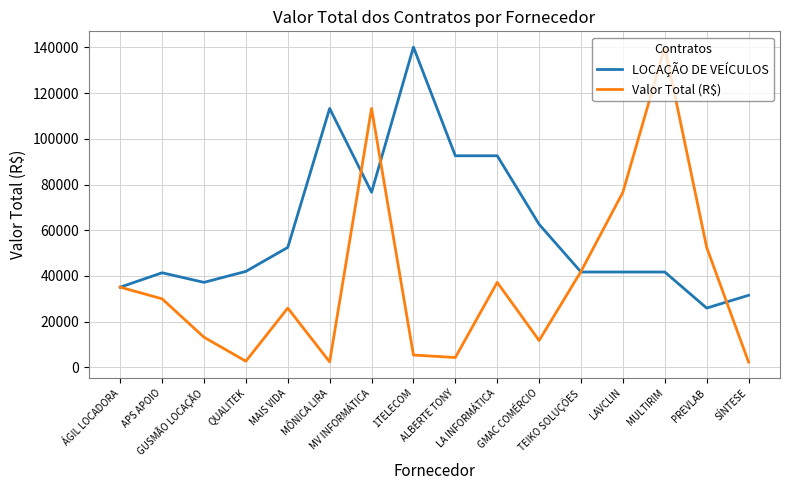

Rank the series by their average value, from lowest to highest.

Valor Total (R$), LOCAÇÃO DE VEÍCULOS